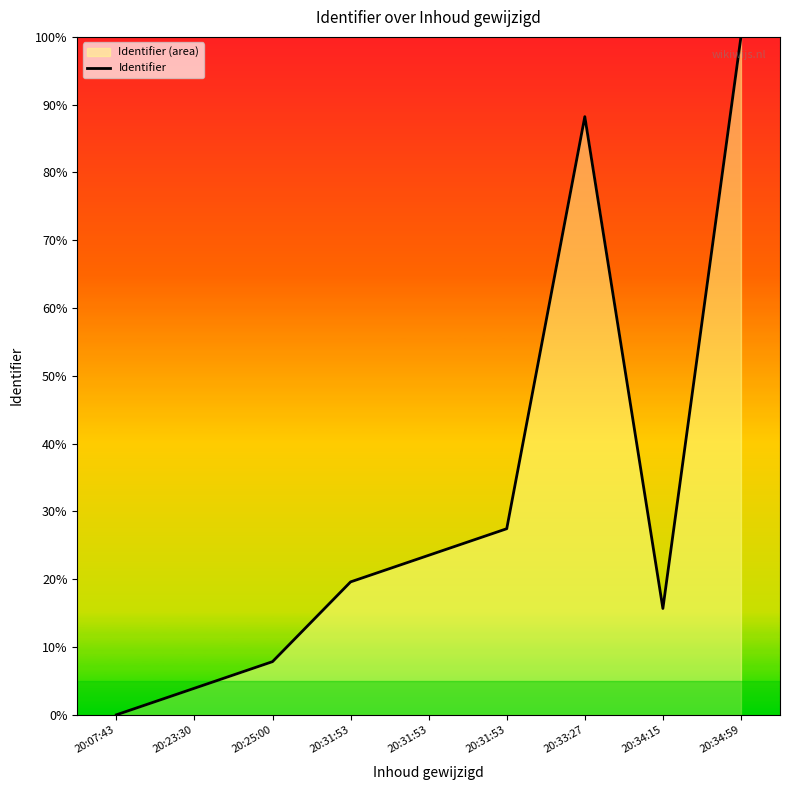

True or false: the data has more than 2 interior local peaks.

False